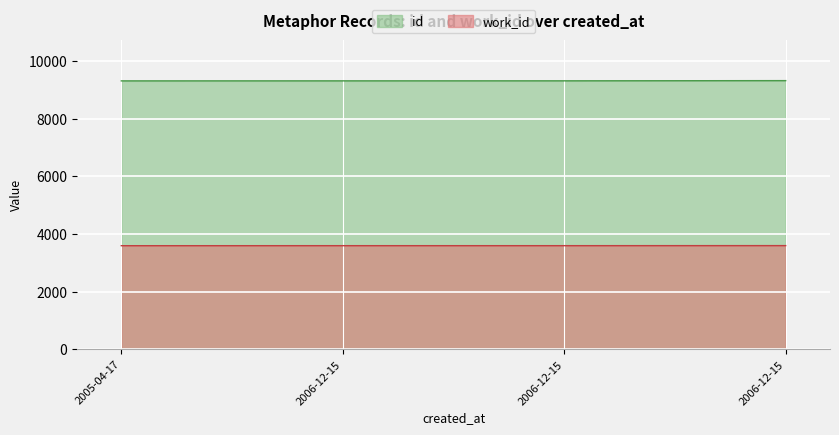

Is the value of id at 2006-12-15 greater than the value of work_id at 2006-12-15?

Yes